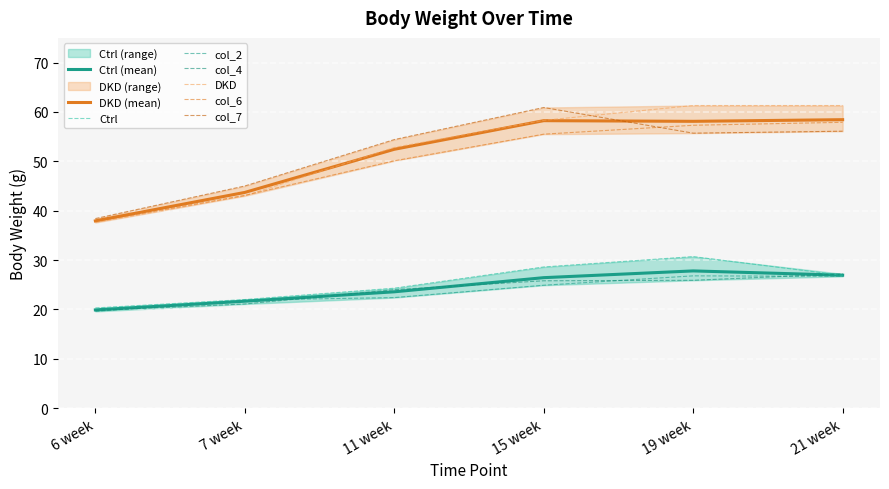

True or false: col_2 has a value of 26.8 at 19 week.

True